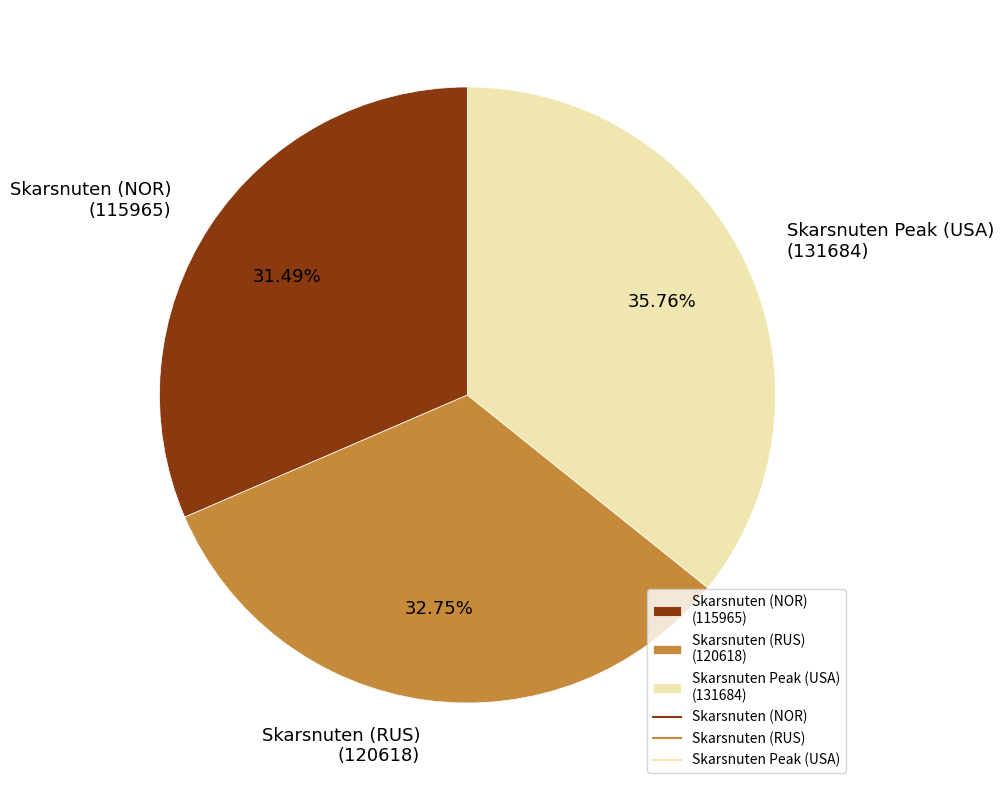

How many slices are in this pie chart?

3